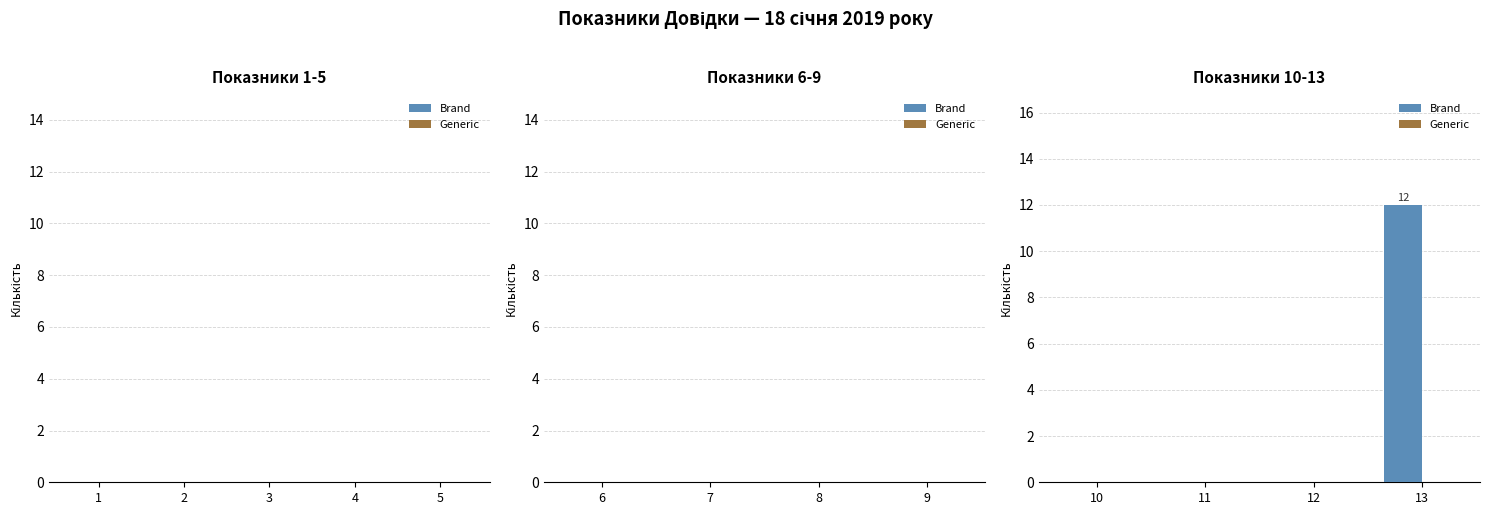

Reading left to right, transcribe all the data shown in this chart.

10=0	11=0	12=0	13=12